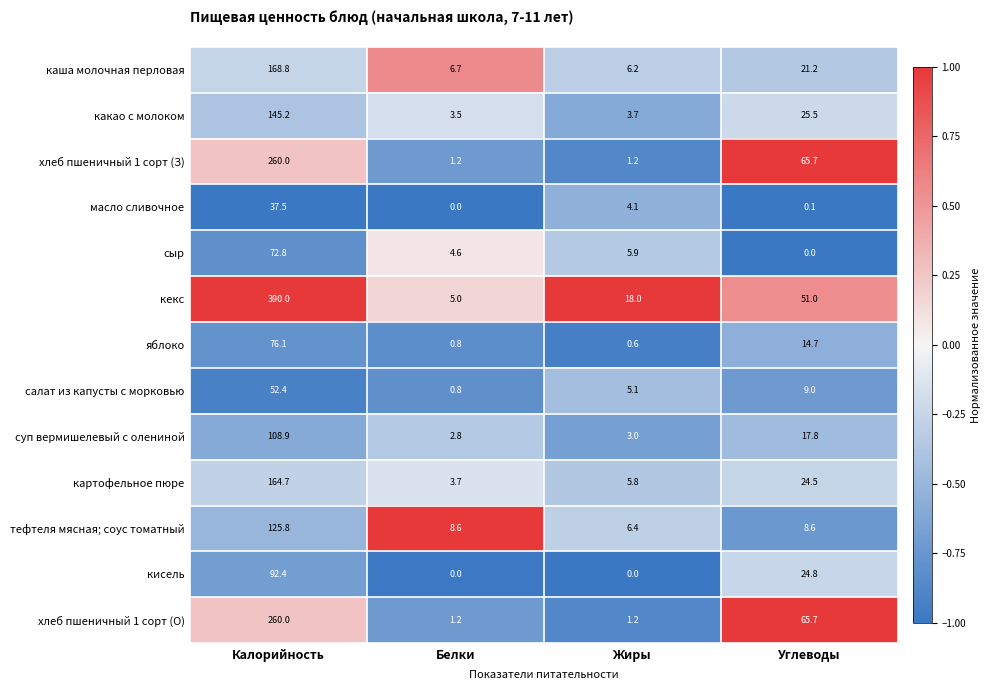

How many values in the хлеб пшеничный 1 сорт (З) series exceed 65?

2